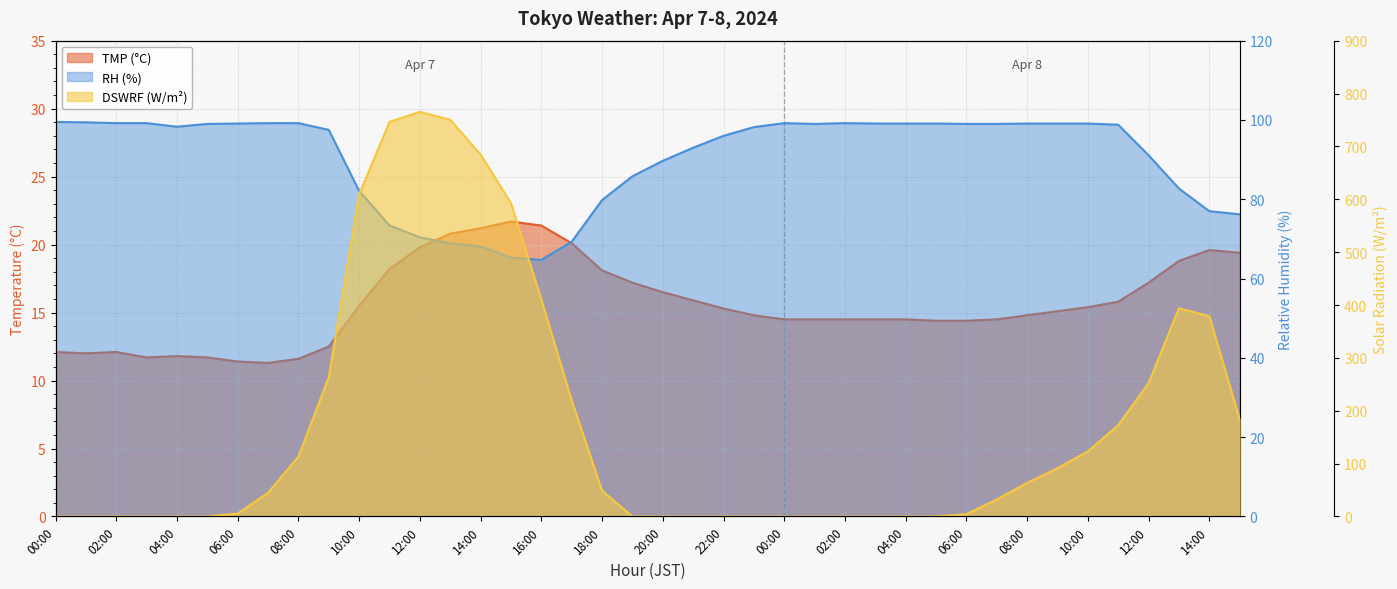

True or false: RH has a value of 67.8 at 09:00.

False